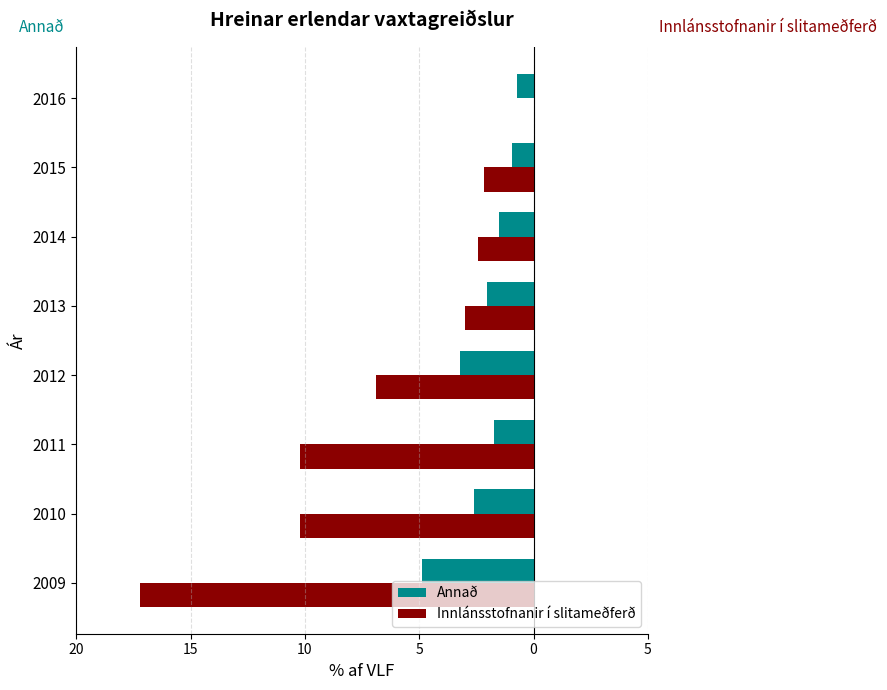

What is the average value of the Innlánsstofnanir í slitameðferð series?

-6.5